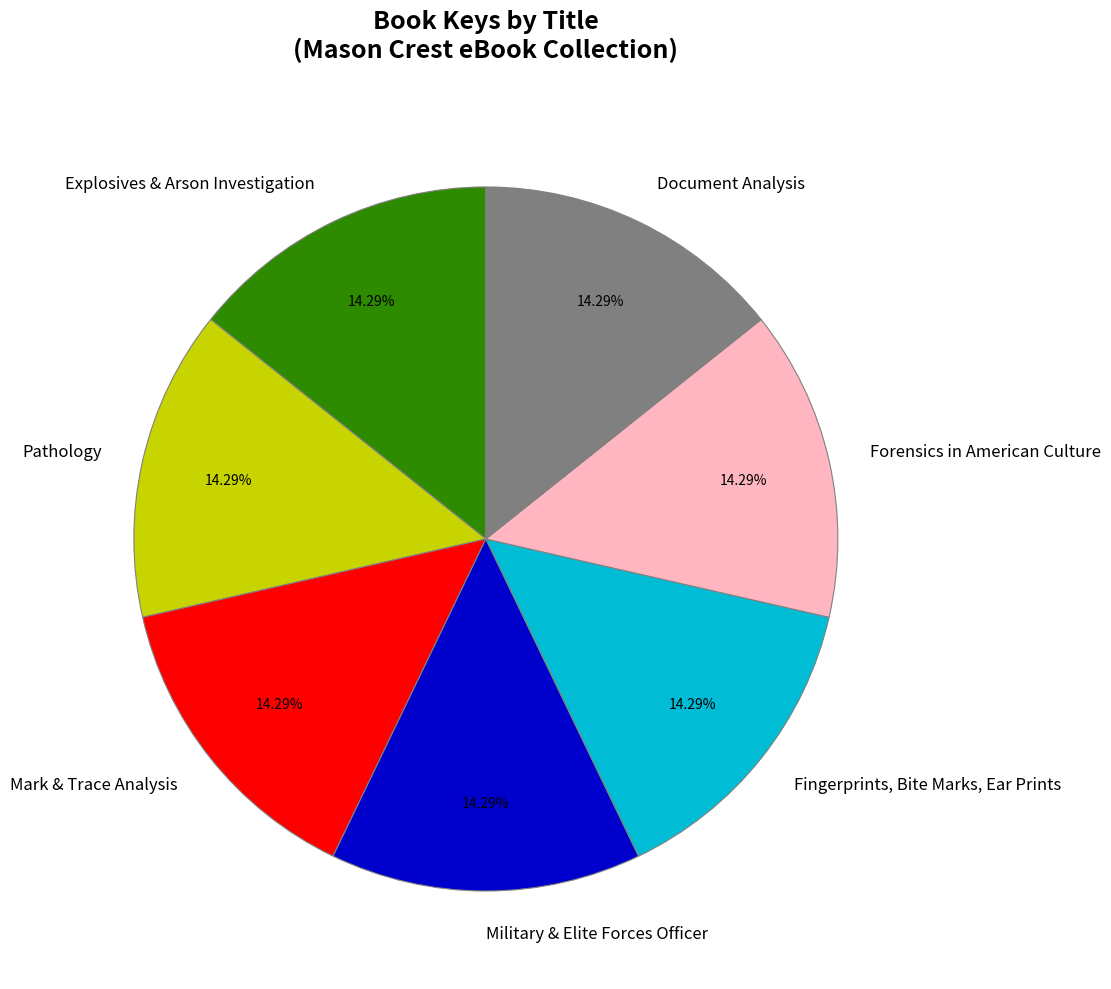

The Forensics in American Culture slice represents 24% of the pie. True or false?

False